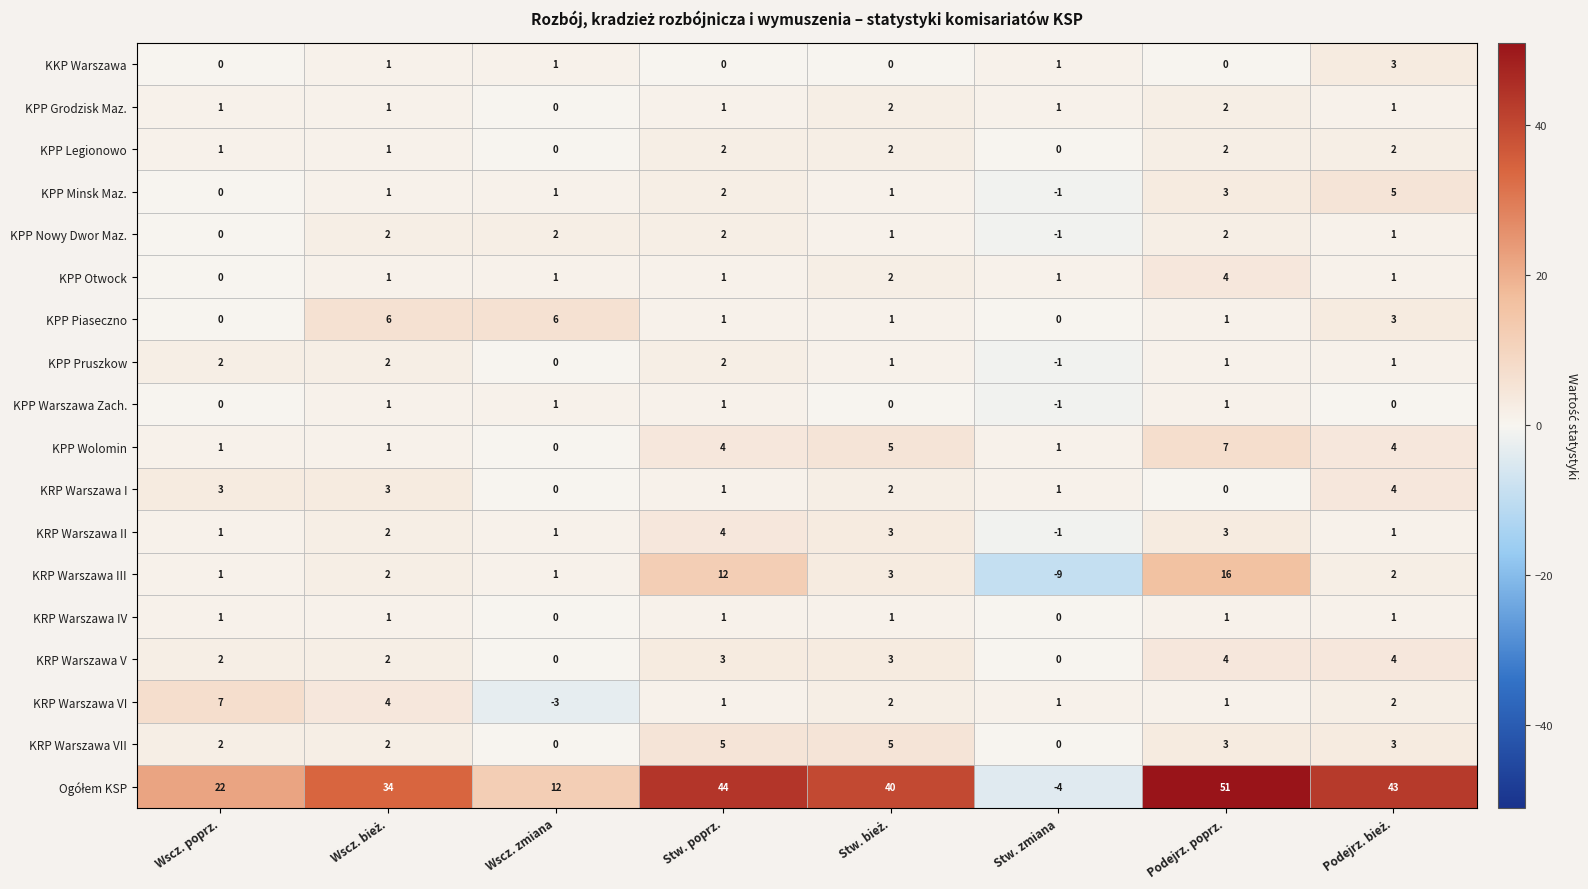

Where does the KRP Warszawa VII series first go above 3?

Stw. poprz.